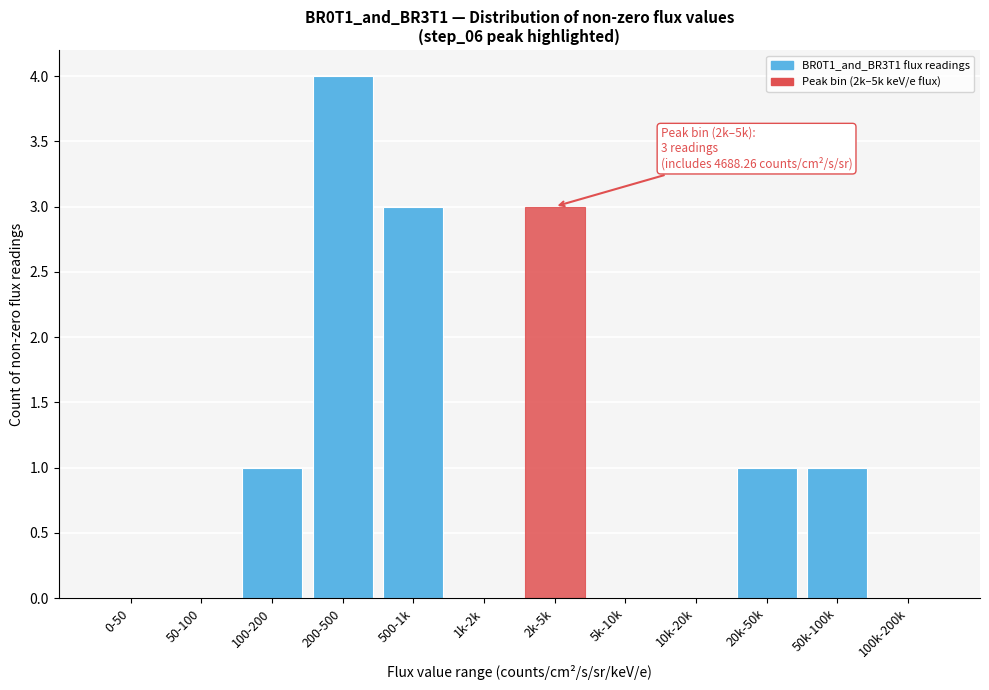

Reading left to right, transcribe all the data shown in this chart.

0-50=0	50-100=0	100-200=1	200-500=4	500-1k=3	1k-2k=0	2k-5k=3	5k-10k=0	10k-20k=0	20k-50k=1	50k-100k=1	100k-200k=0